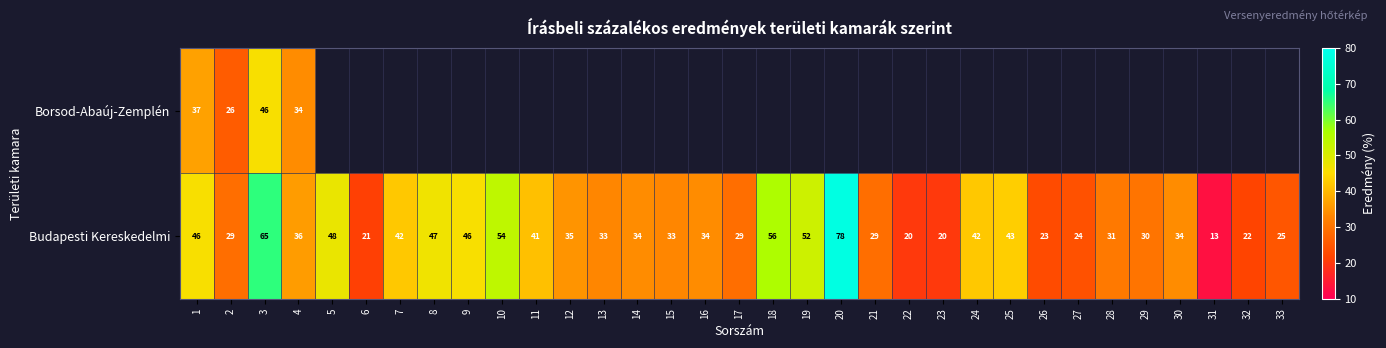

The value of Budapesti Kereskedelmi at 15 is 54. True or false?

False